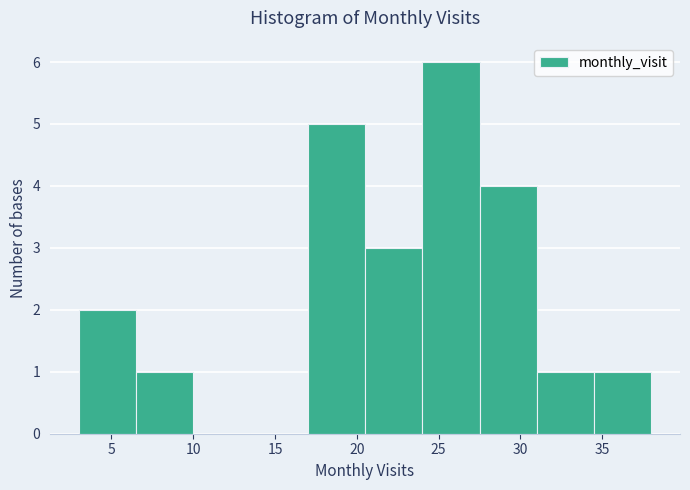

Reading left to right, transcribe this chart: for each bar, give the range it covers on the x-axis and its height. The values are not printed on the chart, so give them approximately, as read against the axis.

3.0 to 6.5: 2
6.5 to 10.0: 1
10.0 to 13.5: 0
13.5 to 17.0: 0
17.0 to 20.5: 5
20.5 to 24.0: 3
24.0 to 27.5: 6
27.5 to 31.0: 4
31.0 to 34.5: 1
34.5 to 38.0: 1